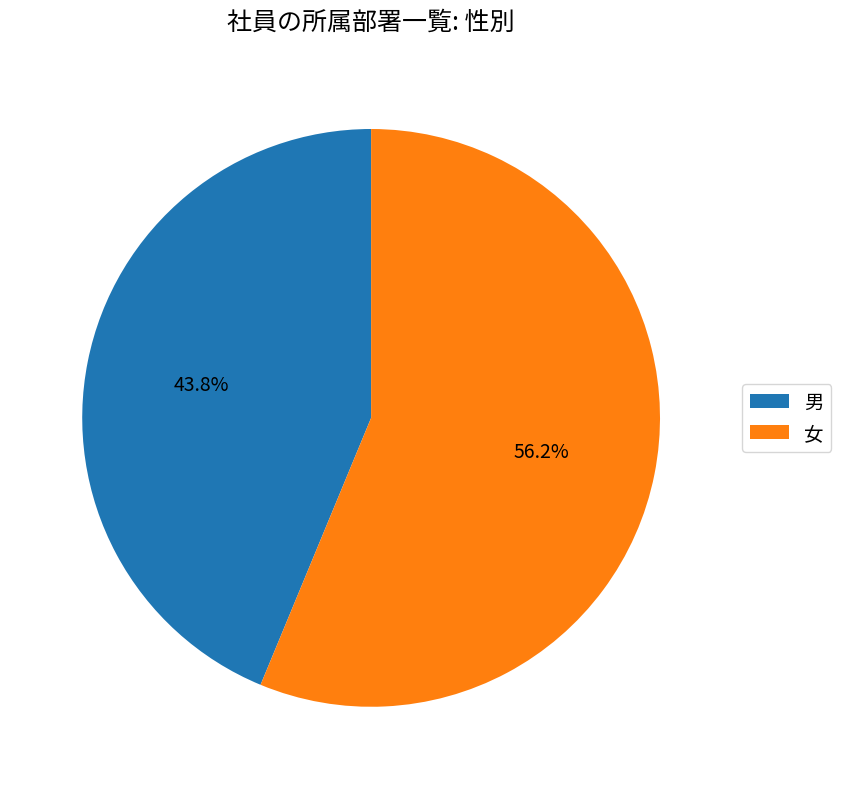

Between 男 and 女, which is larger?

女